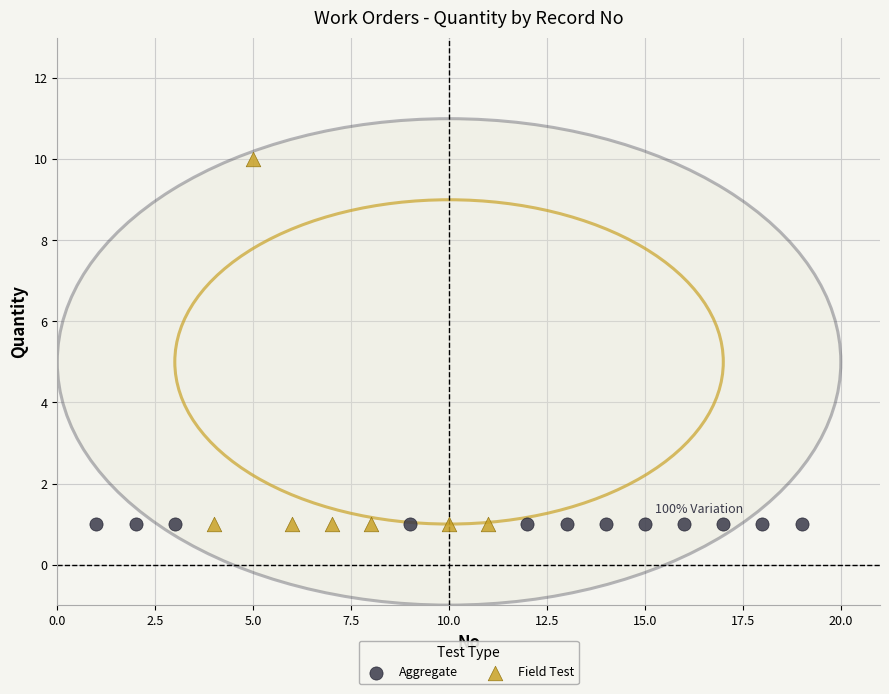

Which series contains the highest Y value?

Field Test